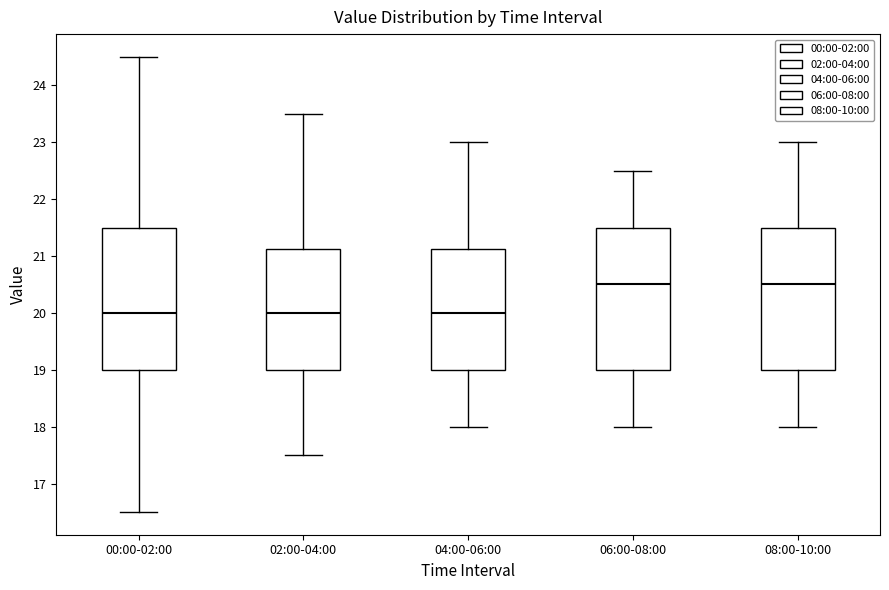

Reading left to right, read every box against the y-axis: the position of its median line, the range the box covers, and the ends of its whiskers. The values are not printed on the chart, so give them approximately, as read against the axis.

00:00-02:00: median 20.0, box 19.0 to 21.5, whiskers 16.5 to 24.5
02:00-04:00: median 20.0, box 19.0 to 21.1, whiskers 17.5 to 23.5
04:00-06:00: median 20.0, box 19.0 to 21.1, whiskers 18.0 to 23.0
06:00-08:00: median 20.5, box 19.0 to 21.5, whiskers 18.0 to 22.5
08:00-10:00: median 20.5, box 19.0 to 21.5, whiskers 18.0 to 23.0